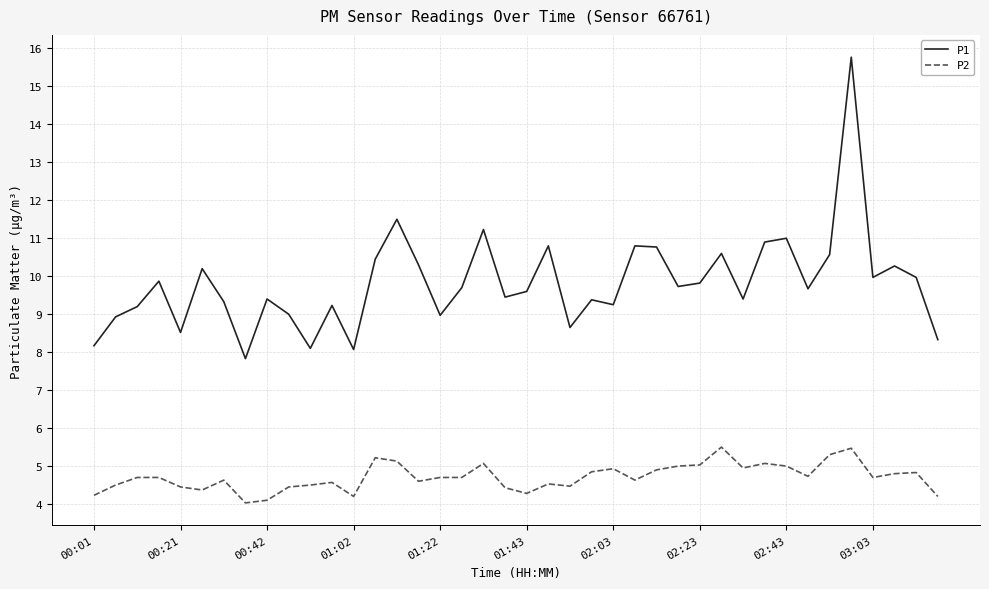

Which series has the largest total across all categories?

P1